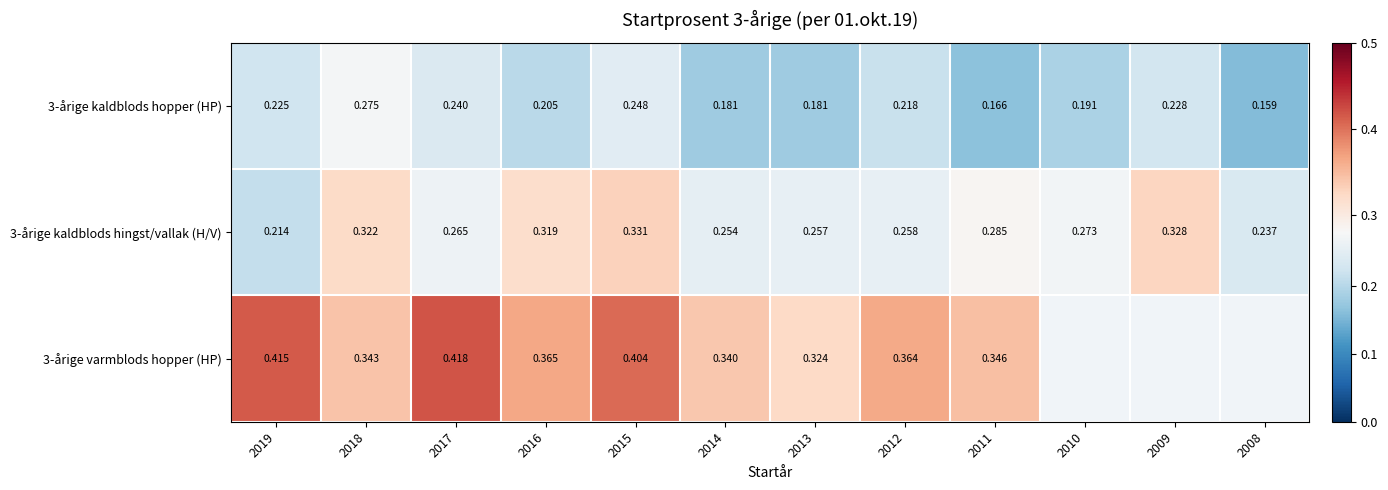

How many categories are shown in the chart?

12